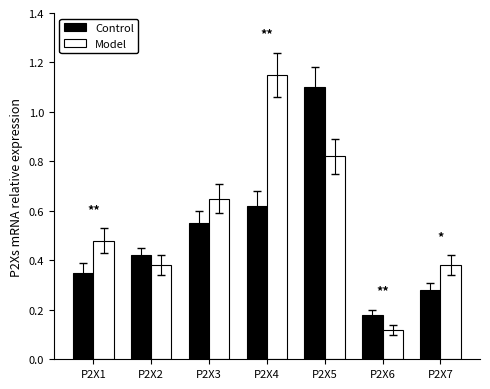

What is the difference between the maximum and minimum values in the Model series?

1.0